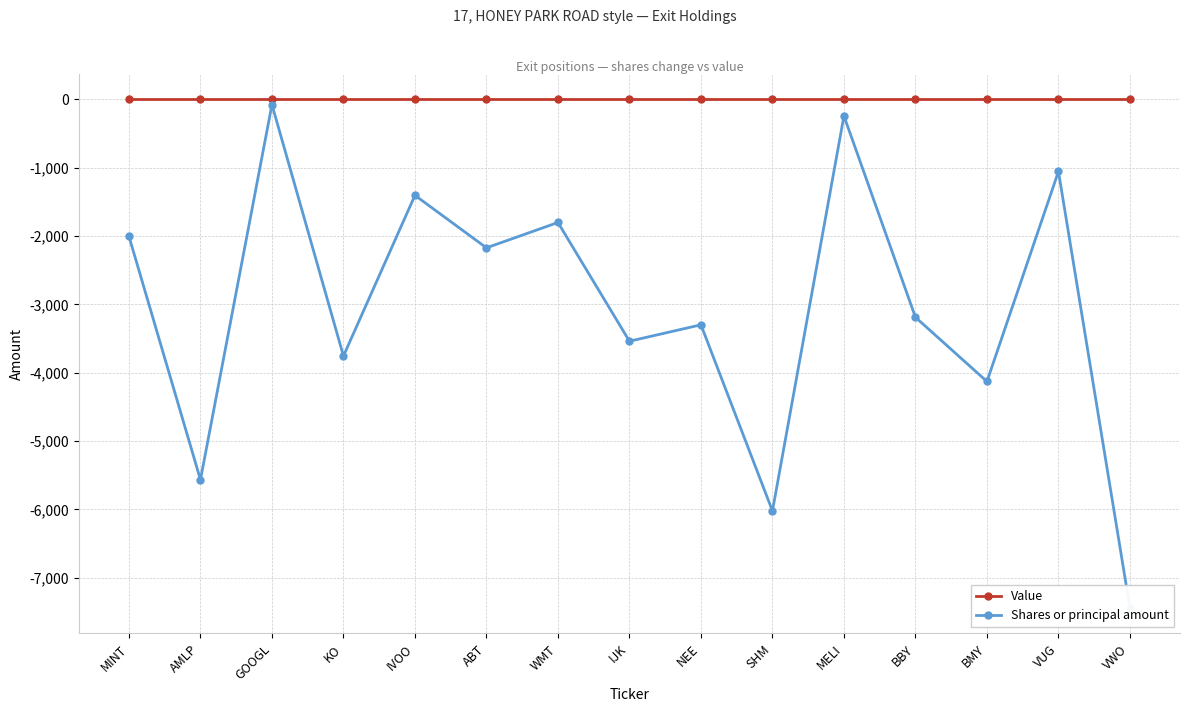

The value of Shares or principal amount at GOOGL is -108. True or false?

False